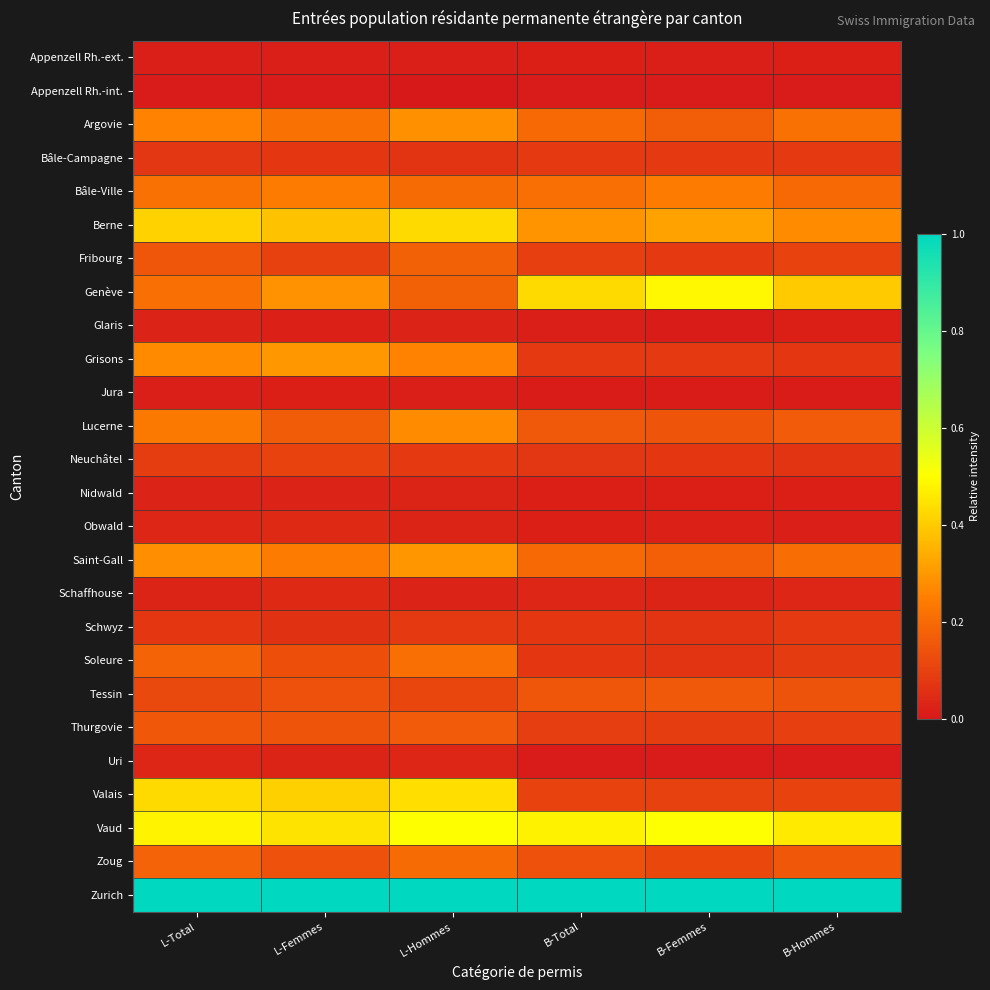

Which series has the largest total across all categories?

Zurich